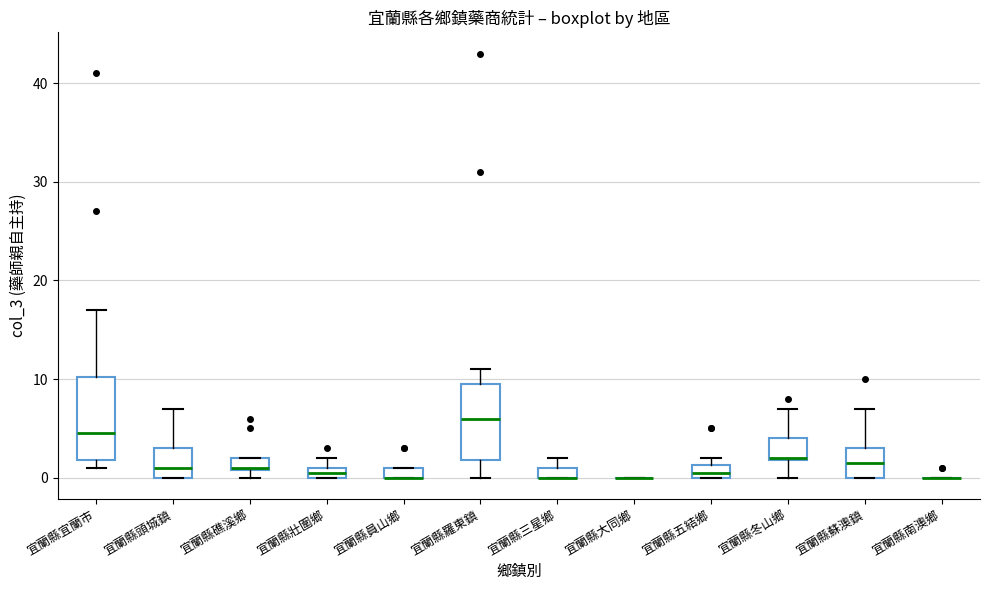

Where is the upper edge of the box for 宜蘭縣五結鄉 on the y-axis? The values are not printed on the chart, so give them approximately, as read against the axis.

1